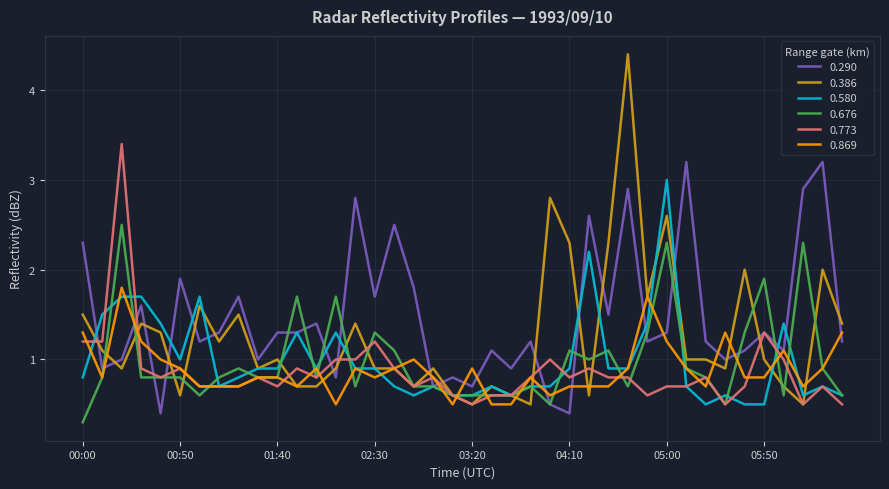

What is the highest value of the 0.869 series?

1.8